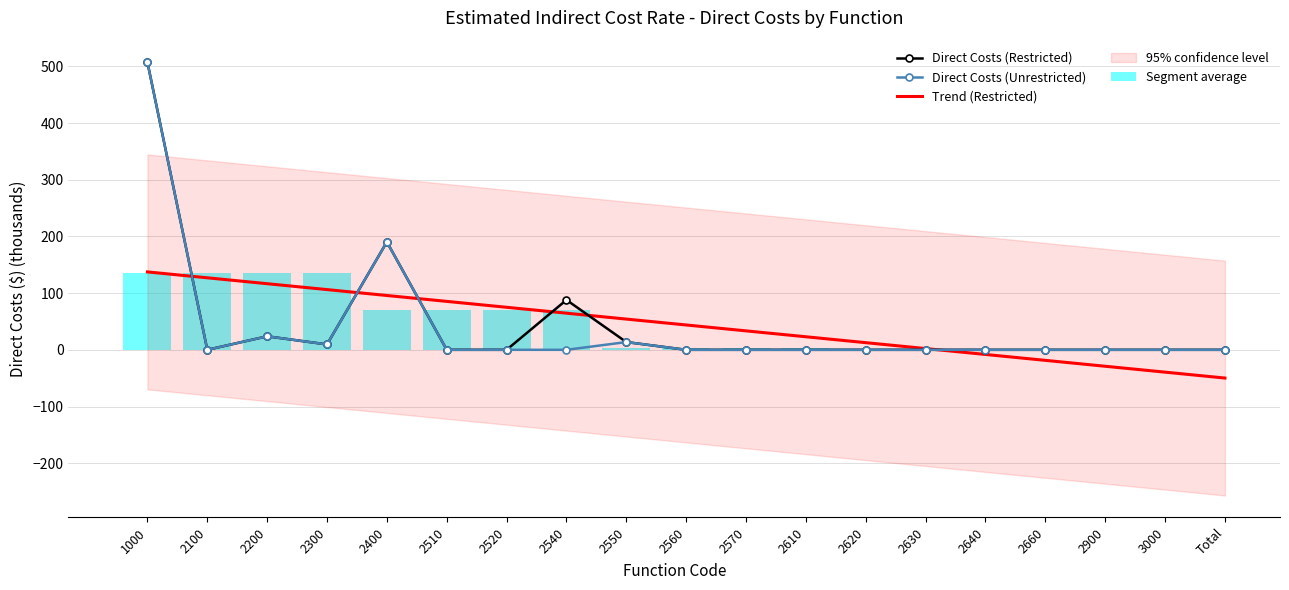

Reading left to right, what are all the values shown in this chart?

Direct Costs (Restricted): 1000=507.1	2100=0.0	2200=23.8	2300=9.5	2400=190.3	2510=0.0	2520=0.0	2540=88.0	2550=13.7	2560=0.0	2570=0.0	2610=0.0	2620=0.0	2630=0.0	2640=0.0	2660=0.0	2900=0.0	3000=0.0	Total=0.0
Direct Costs (Unrestricted): 1000=507.1	2100=0.0	2200=23.8	2300=9.5	2400=190.3	2510=0.0	2520=0.0	2540=0.0	2550=13.7	2560=0.0	2570=0.0	2610=0.0	2620=0.0	2630=0.0	2640=0.0	2660=0.0	2900=0.0	3000=0.0	Total=0.0